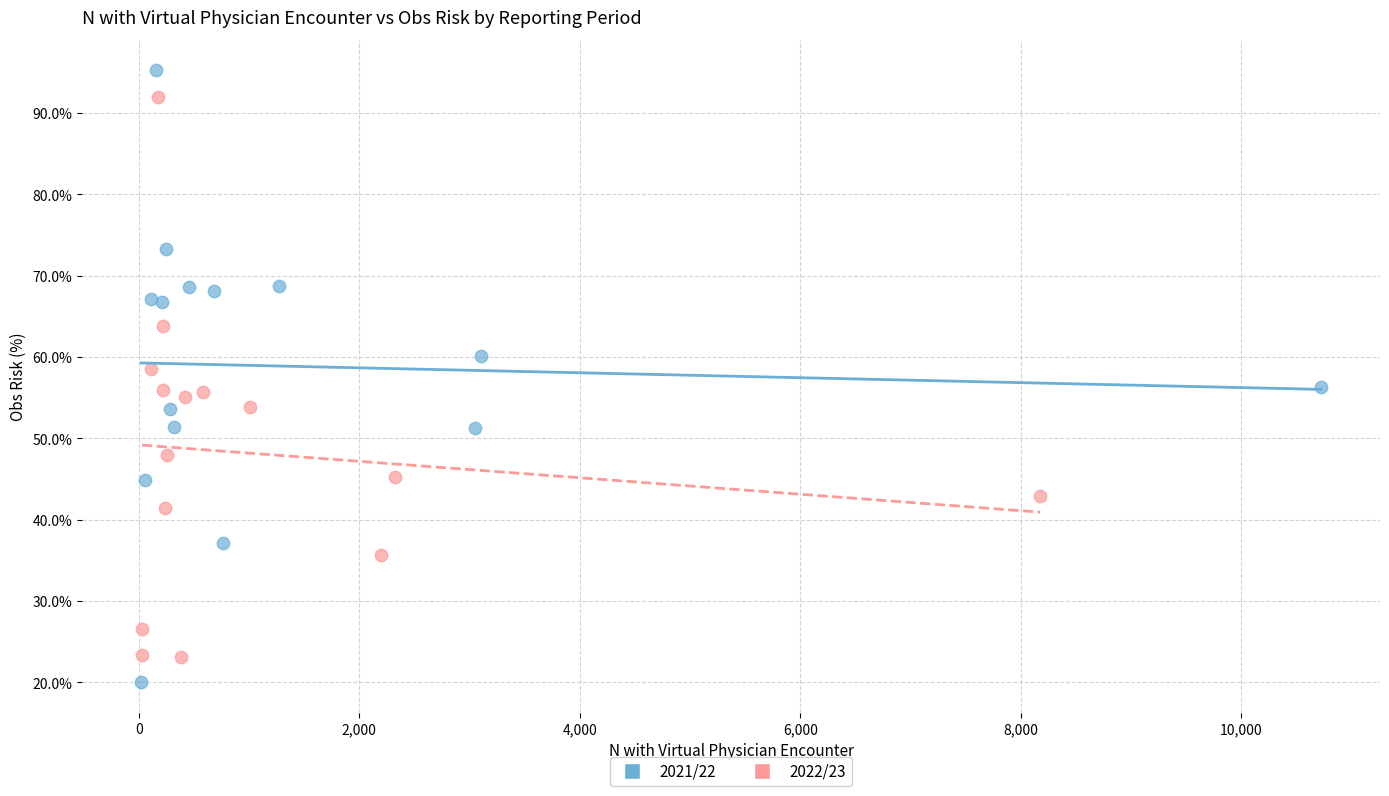

What are all the series names shown in the legend?

2021/22, 2022/23